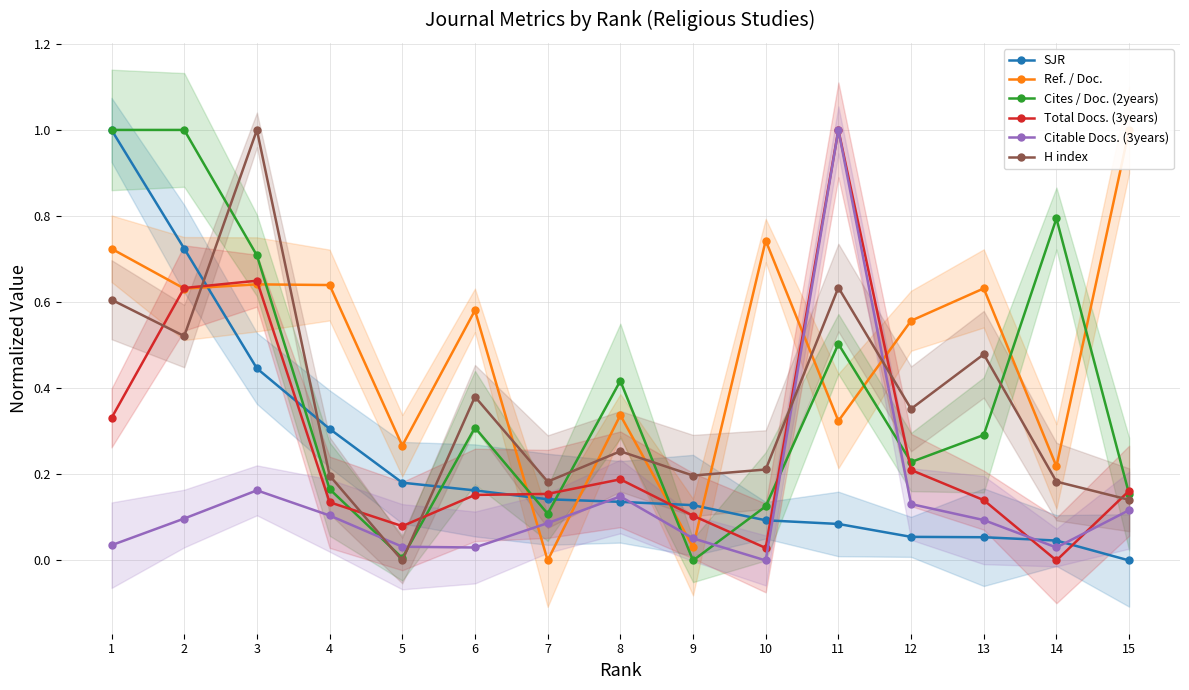

Which has a higher value, 12 or 8?

8